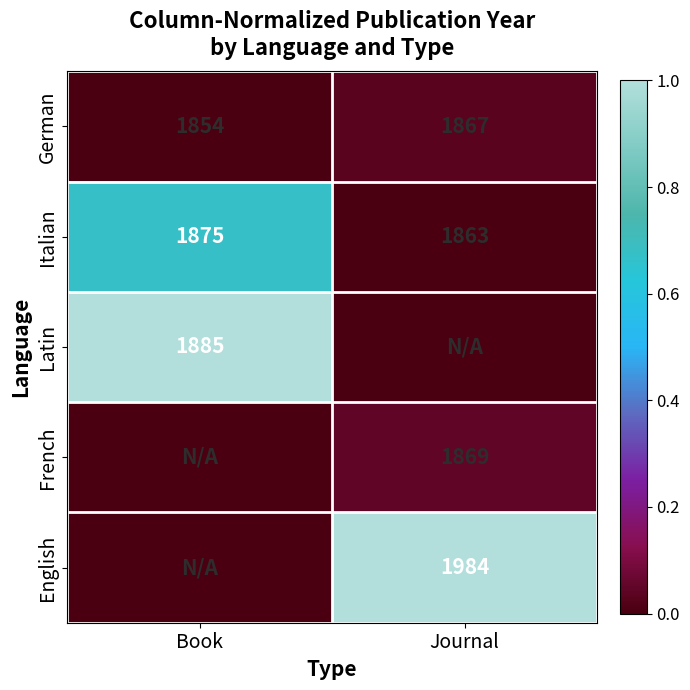

True or false: Italian has a value of 819 at Journal.

False